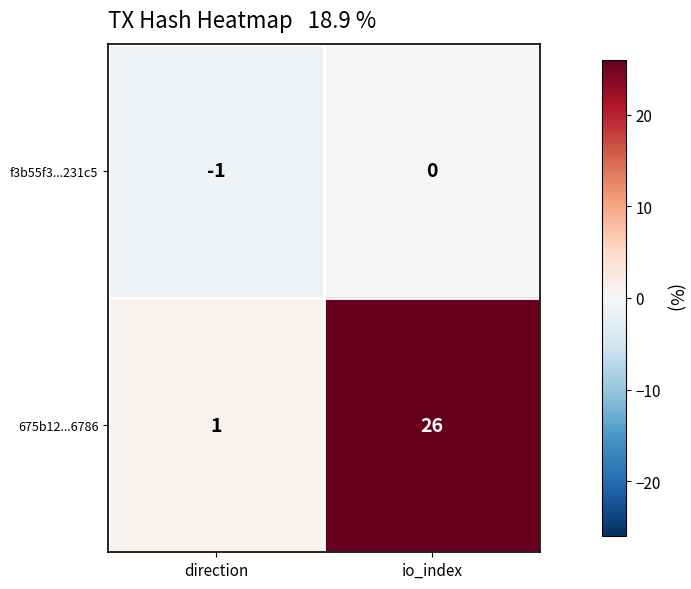

Reading right to left, what are all the values shown in this chart?

f3b55f3...231c5: 0	-1
675b12...6786: 26	1